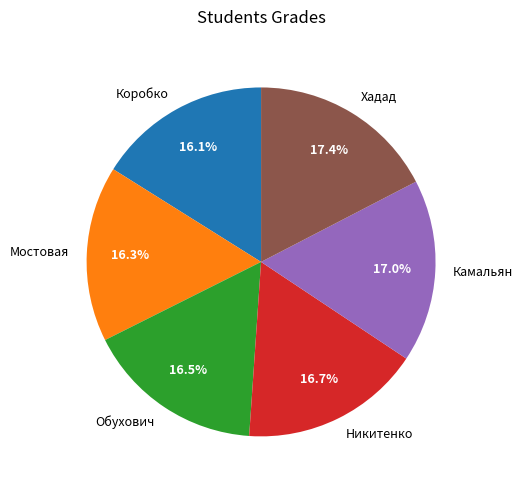

To the nearest percent, what is the difference between the largest and smallest slice percentages?

1%